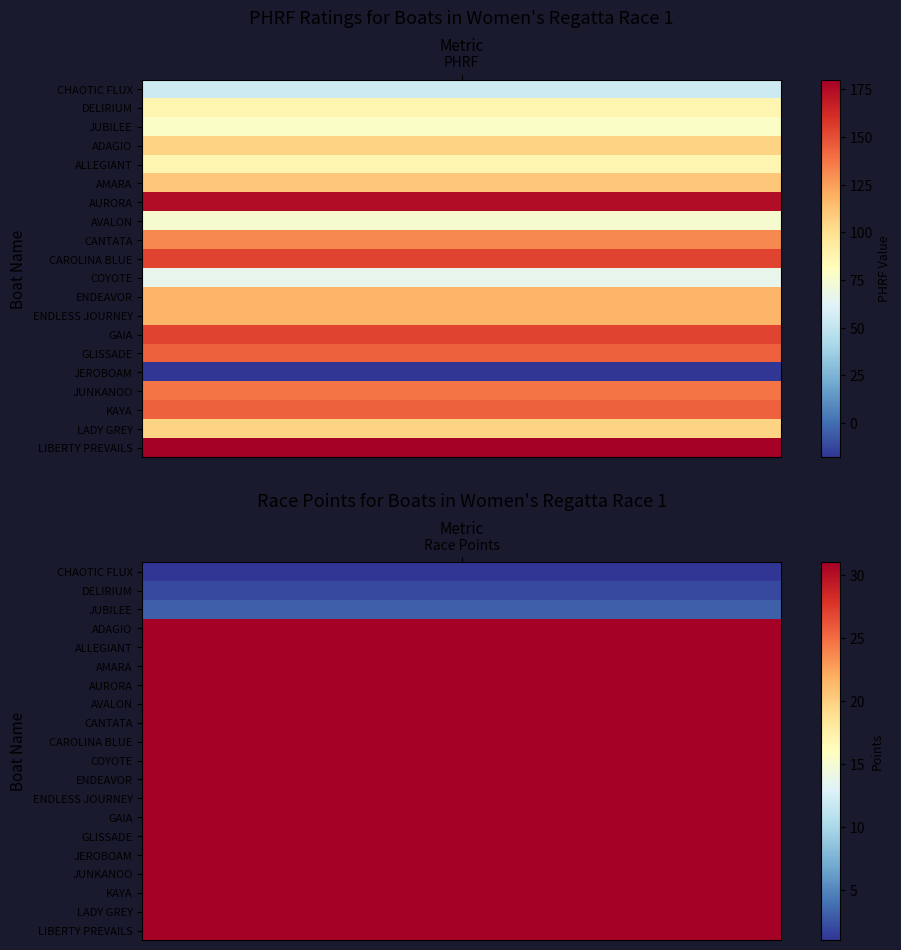

How many data points does each series have?

20